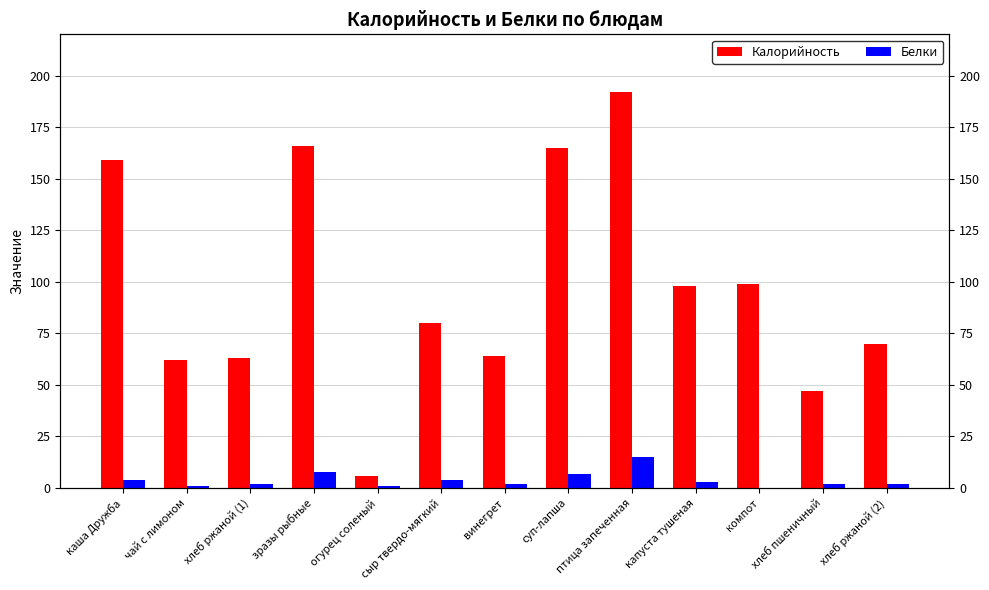

The Калорийность series shows 159 at каша Дружба. True or false?

True